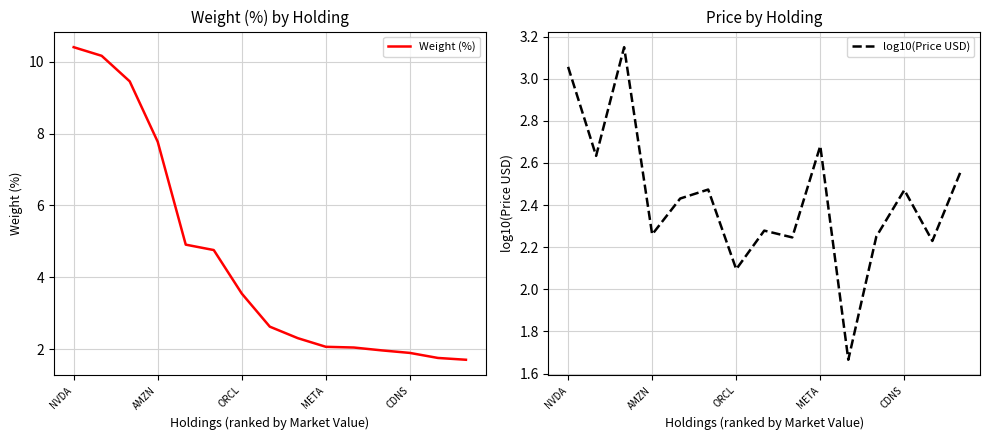

What is the minimum value for Weight (%)?

1.7